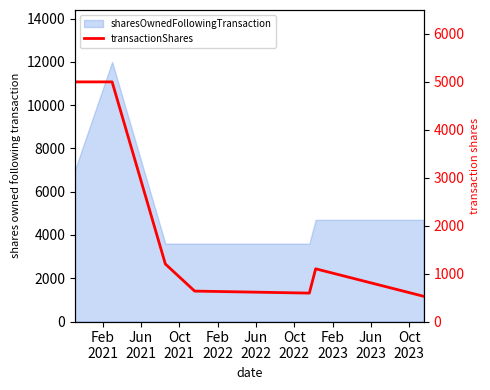

What is the value of the 6th point from the left?

1100